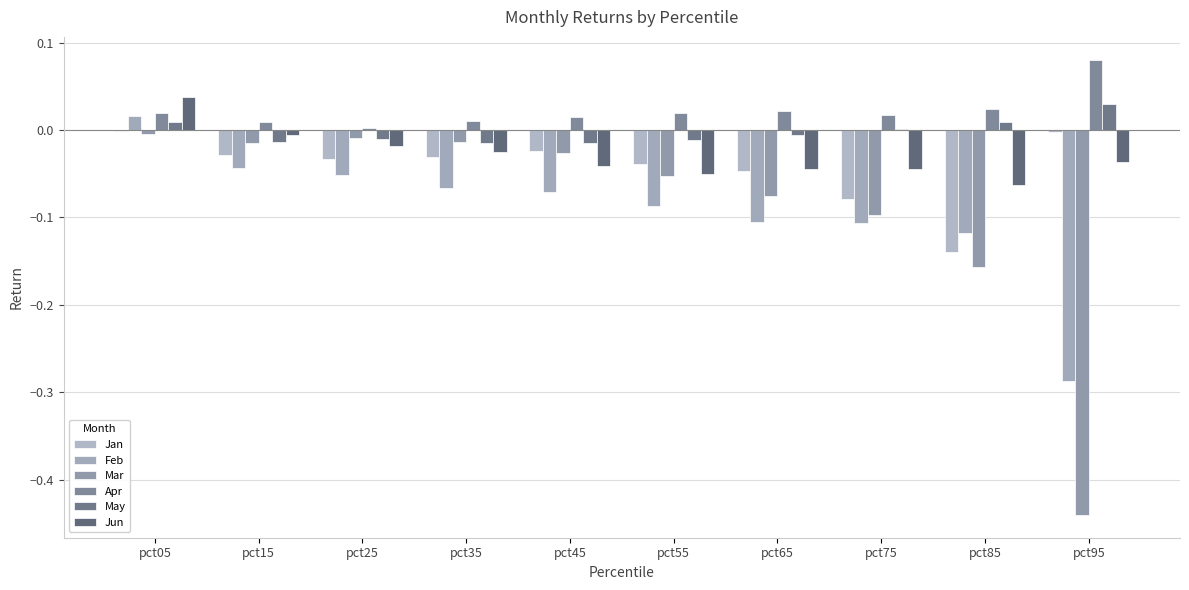

How many categories are shown in the chart?

10